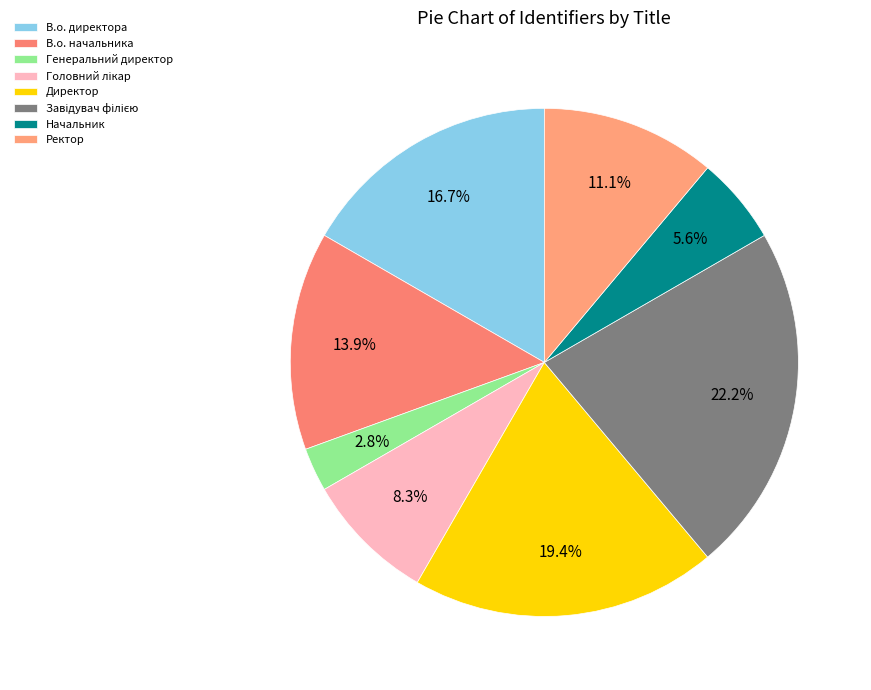

What is the largest slice in the pie chart?

Завідувач філією